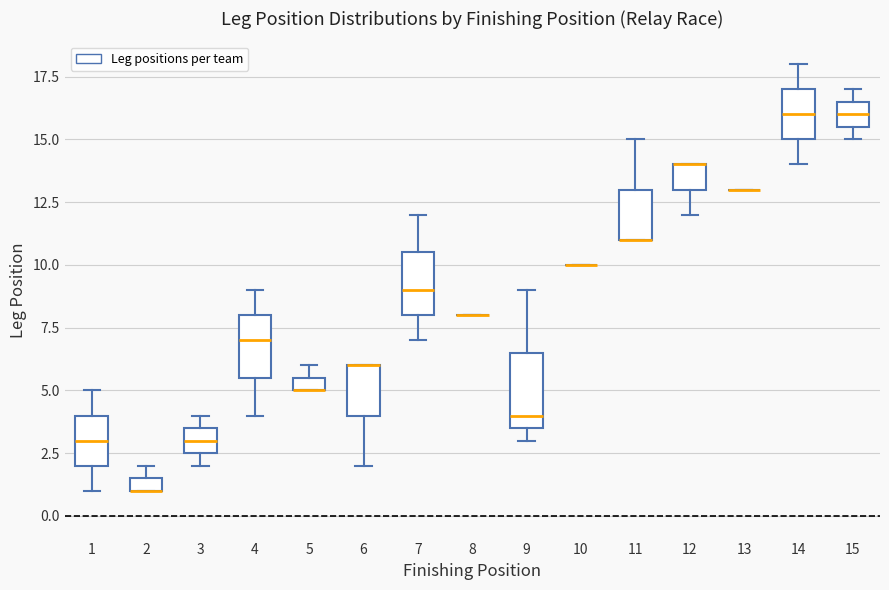

Where is the lower edge of the box at x = 2 on the y-axis? The values are not printed on the chart, so give them approximately, as read against the axis.

1.0